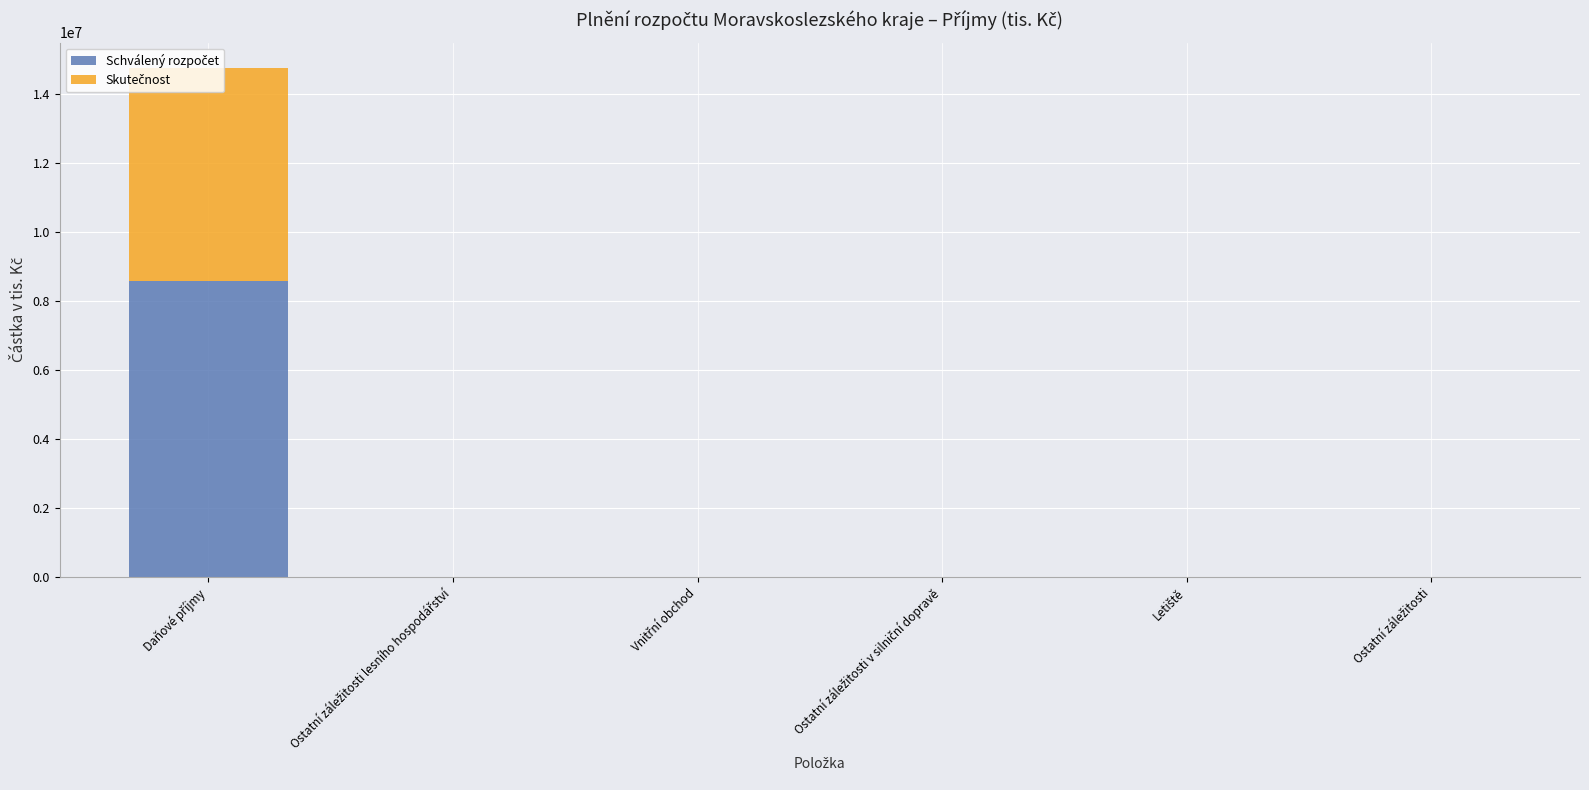

Are the bars horizontal?

No